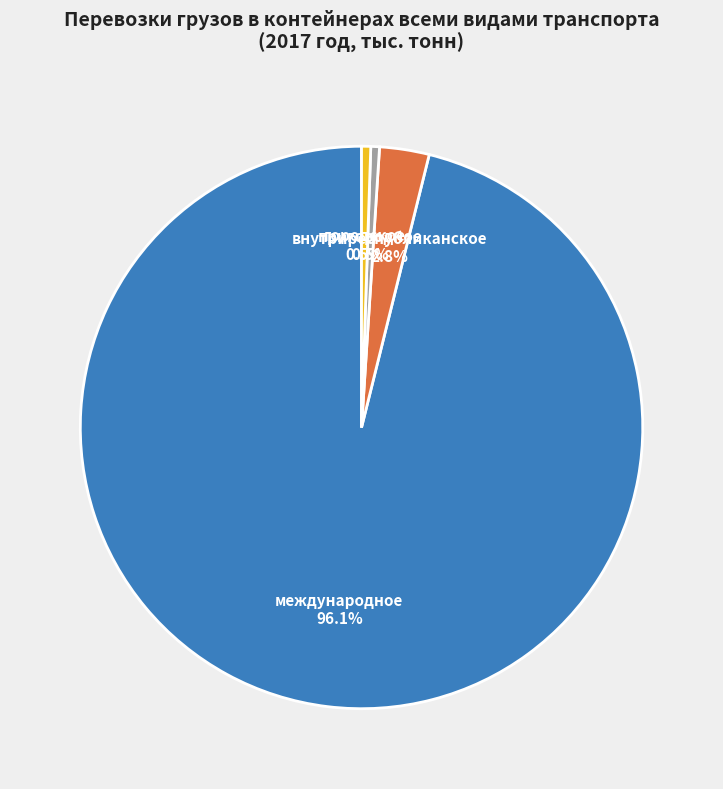

How much of the chart is everything except внутриреспубликанское?

97.2%